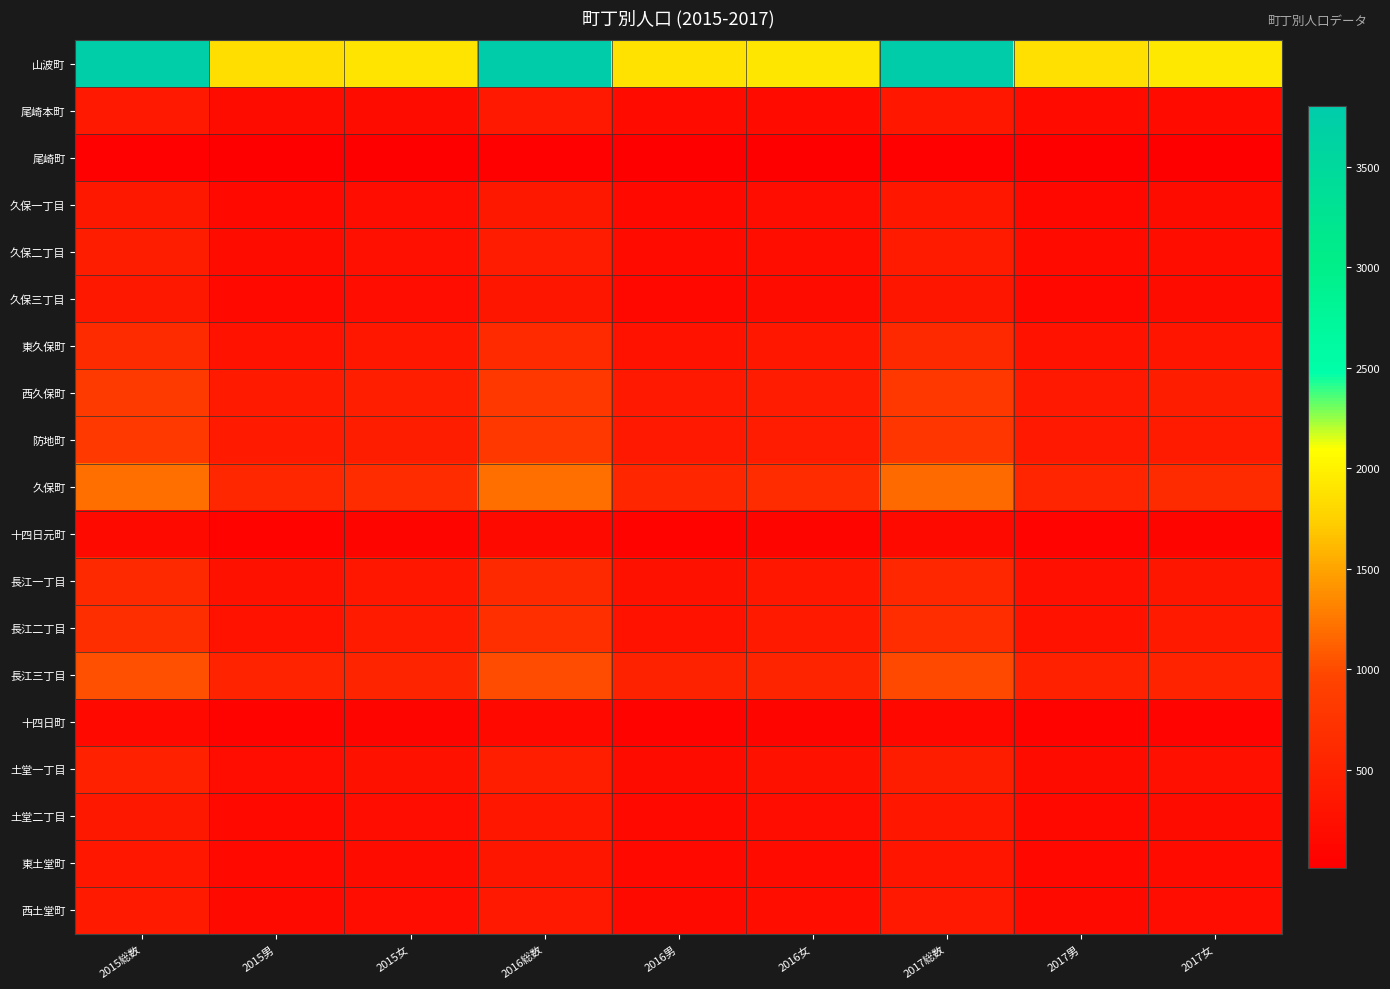

How many series are shown in this chart?

19